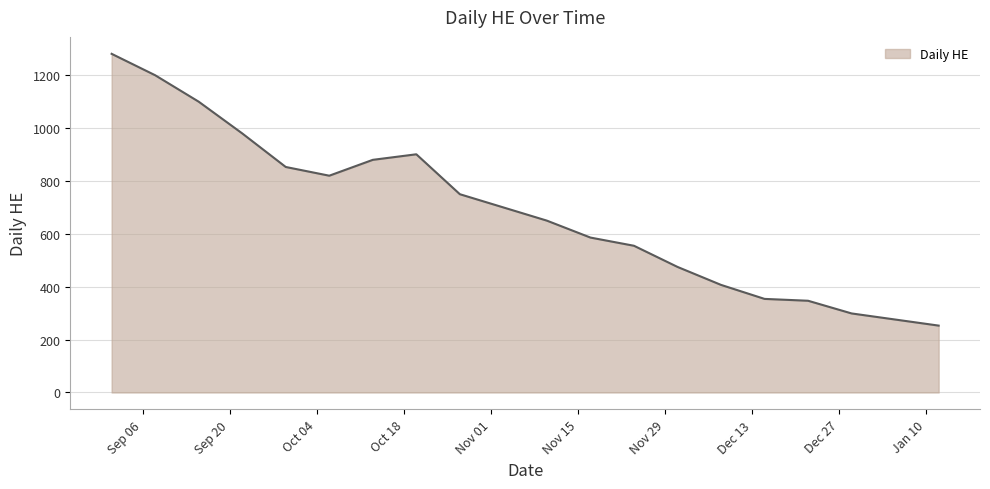

How many lines are shown in the chart?

1